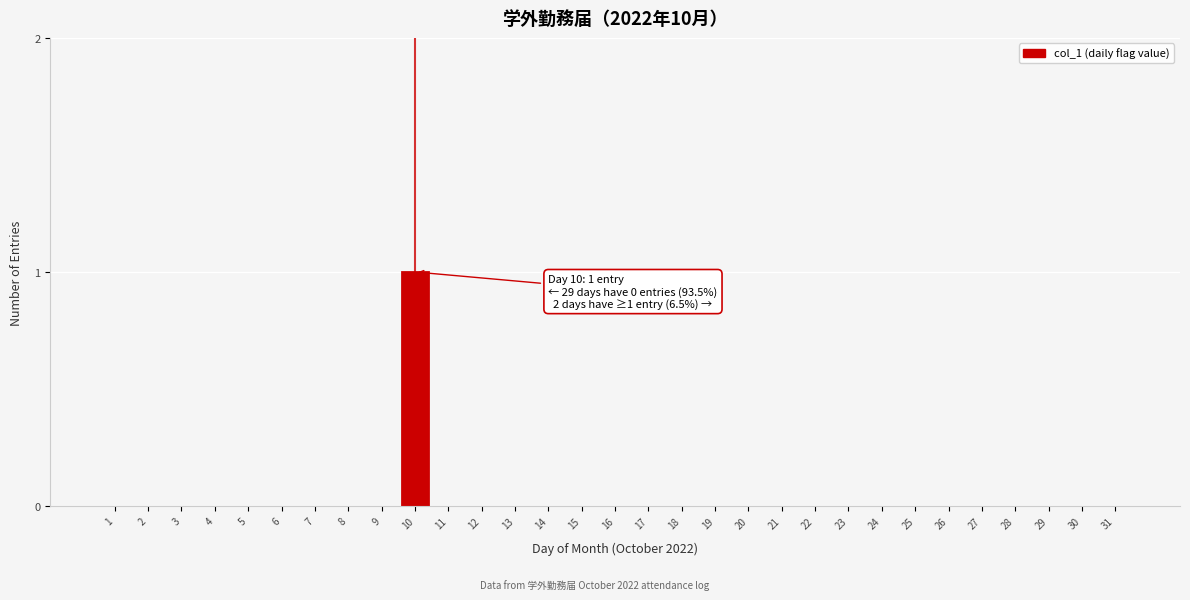

Which category has the highest value across all series?

10